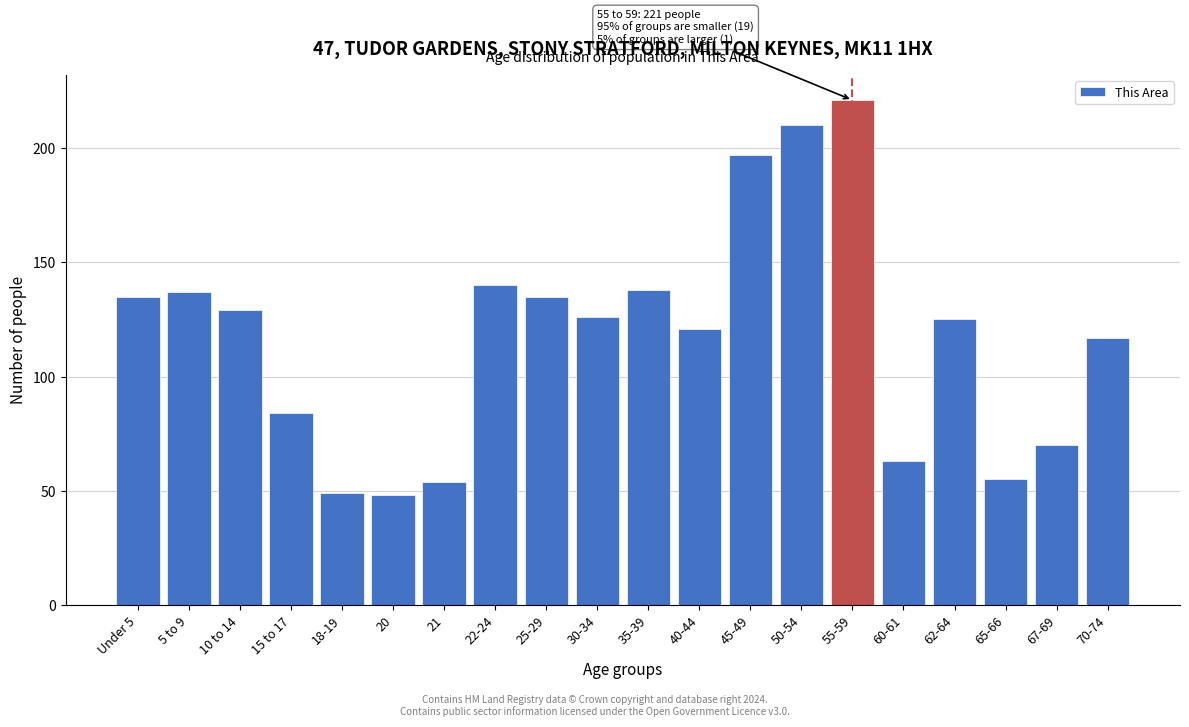

Reading left to right, transcribe all the data shown in this chart.

135	137	129	84	49	48	54	140	135	126	138	121	197	210	221	63	125	55	70	117